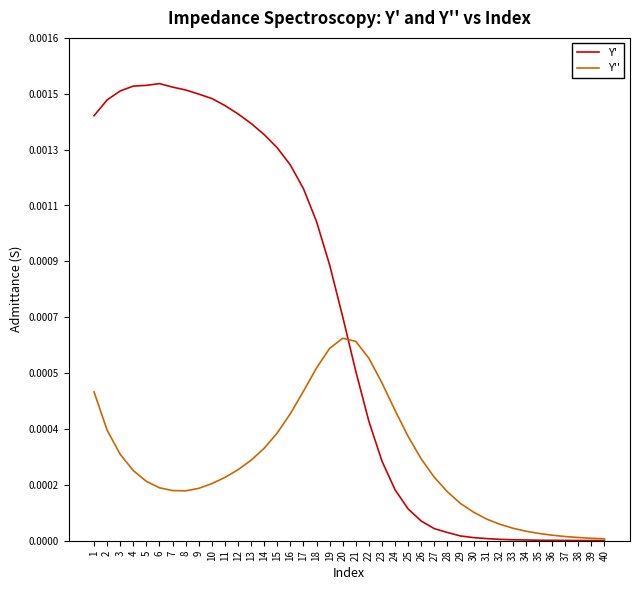

Which has a higher value, 9 or 7?

7